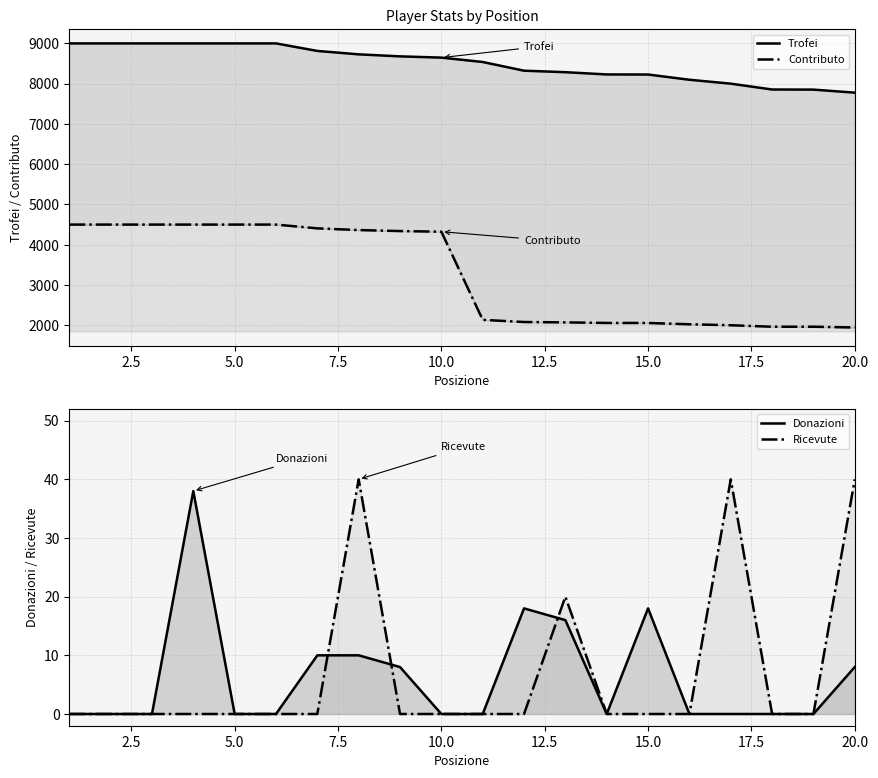

At how many categories does at least one series exceed 8334?

11